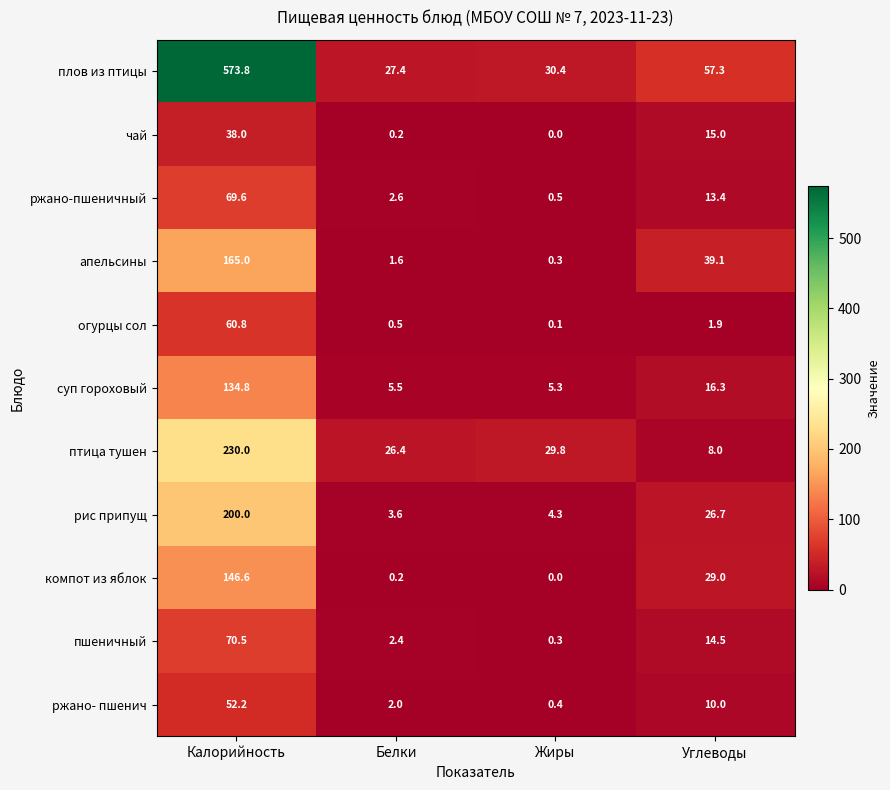

The чай series shows 0.2 at Белки. True or false?

True